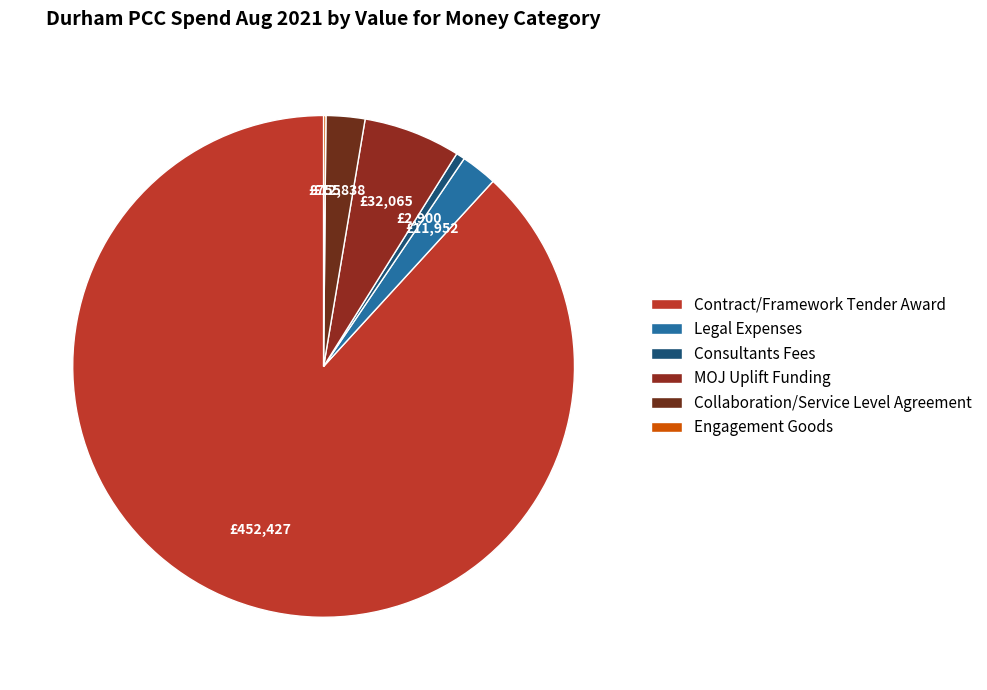

Is it true that Contract/Framework Tender Award is 79% of the pie?

False